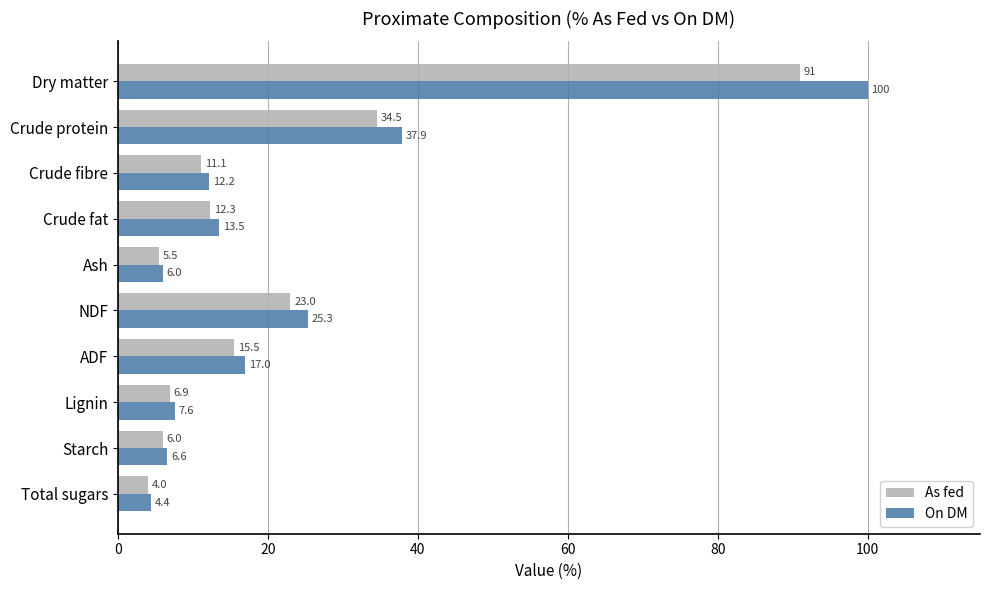

How many values in the As fed series exceed 12?

5